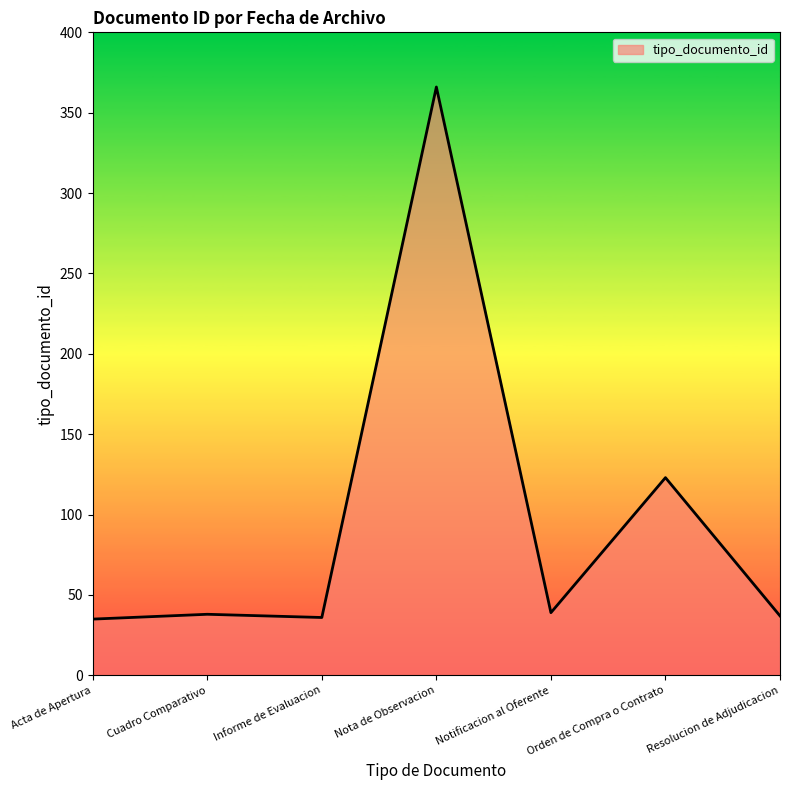

Between Resolucion de Adjudicacion and Nota de Observacion, which is larger?

Nota de Observacion